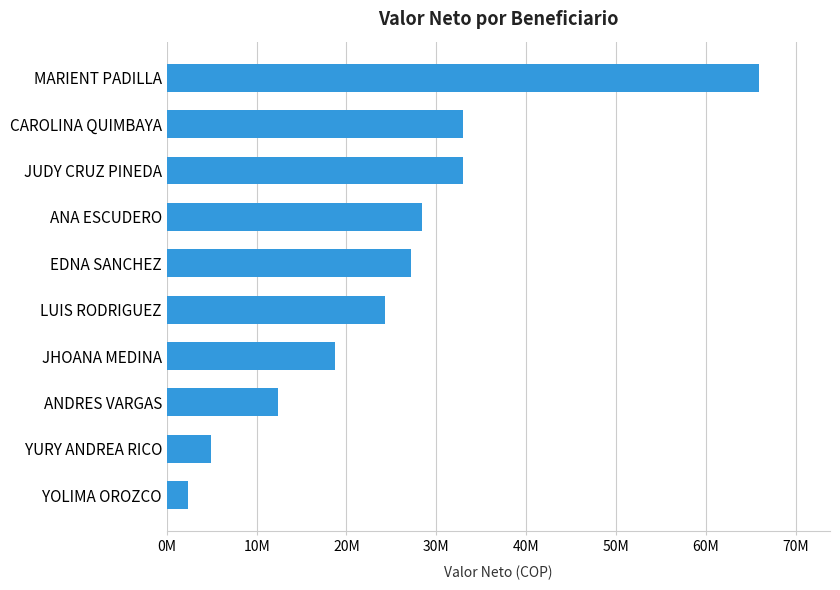

Are the bars horizontal?

Yes